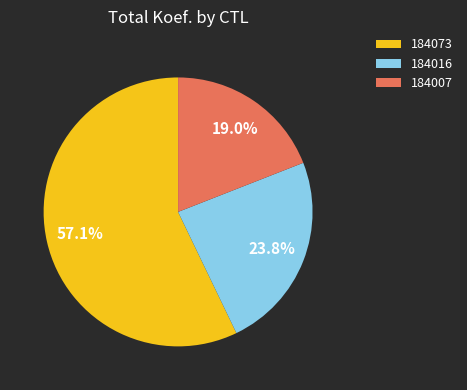

The 184007 slice represents 30% of the pie. True or false?

False